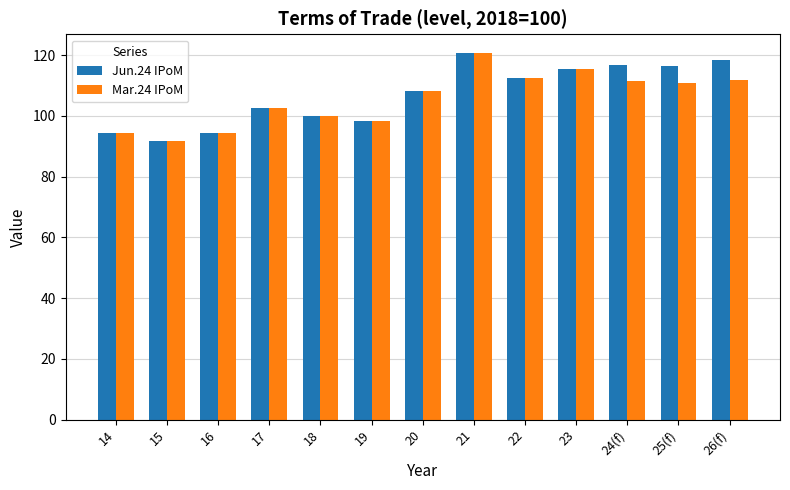

The Jun.24 IPoM series shows 28.9 at 26(f). True or false?

False